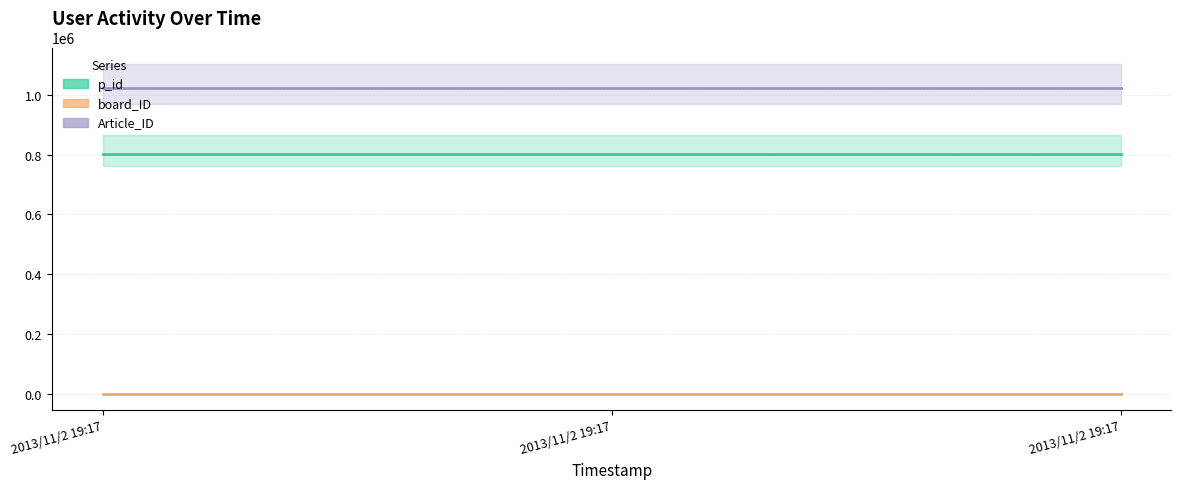

Reading left to right, extract all data points from this chart.

p_id (line): 803333	803333	803333
board_ID (line): 4	4	4
Article_ID (line): 1021906	1021906	1021906